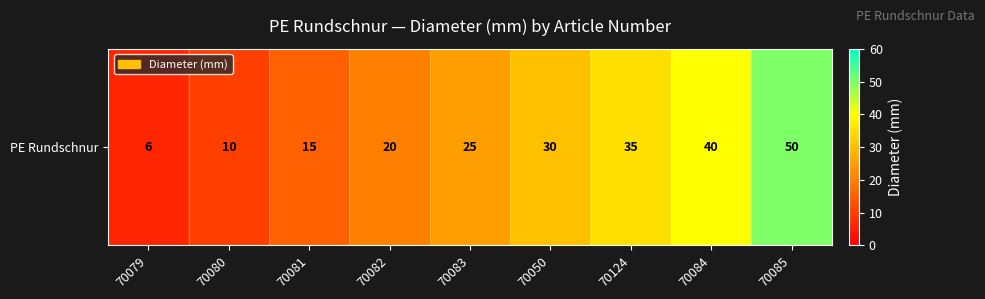

True or false: the data shows 54 at 70124.

False